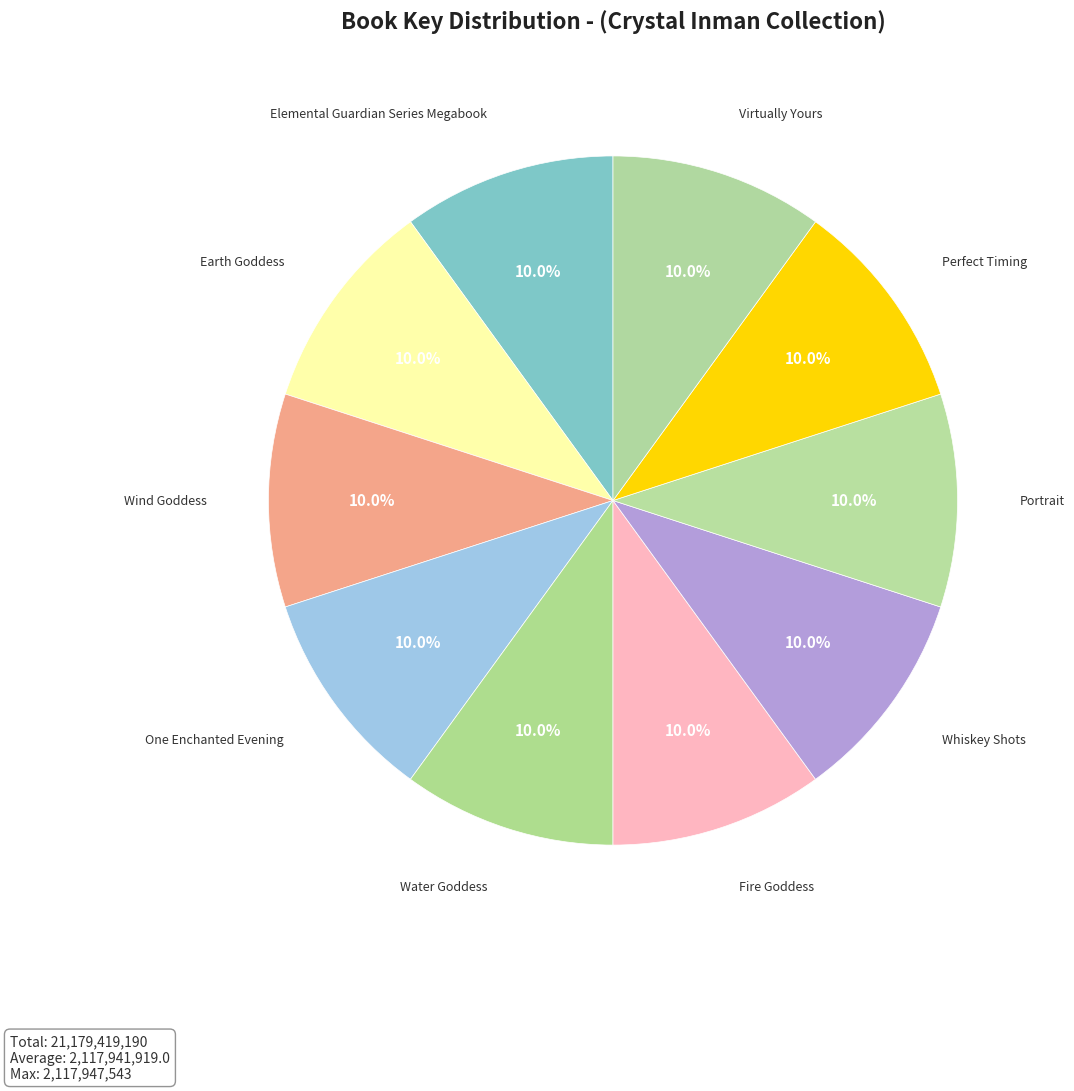

How much of the chart is everything except Water Goddess?

90.0%